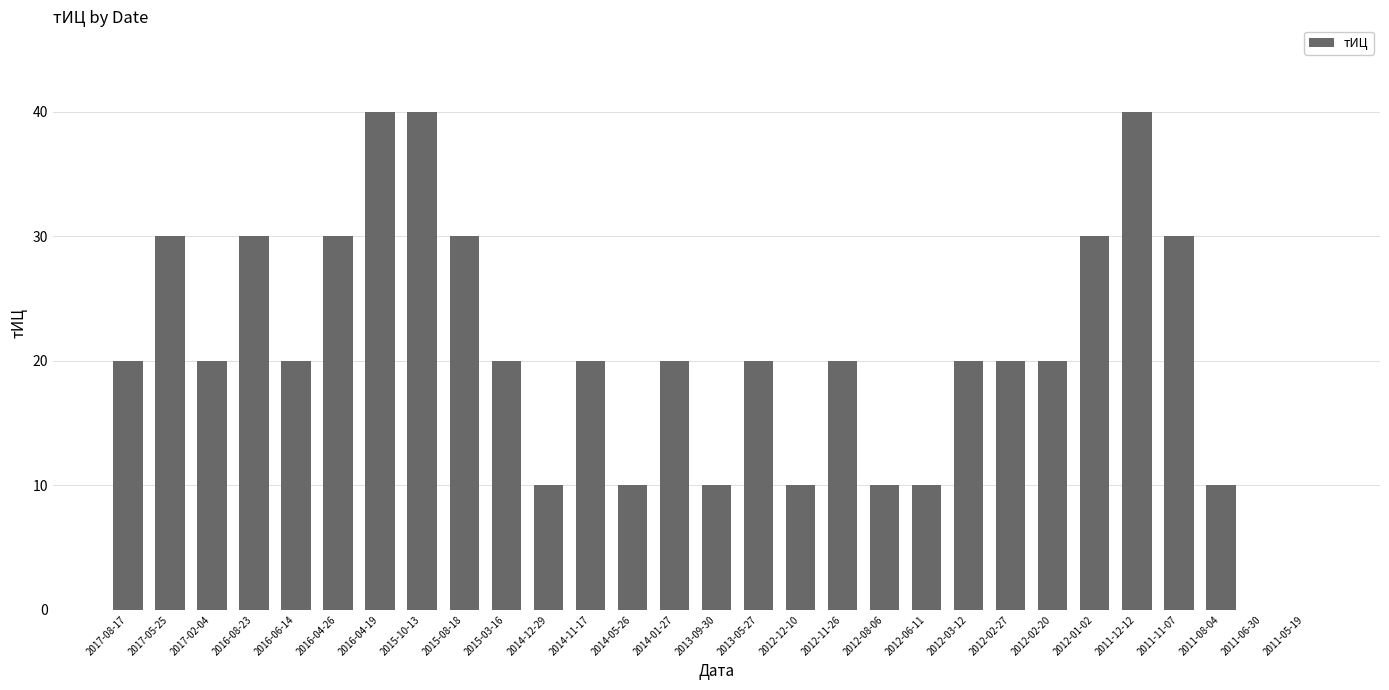

What is the maximum value shown in the chart?

40